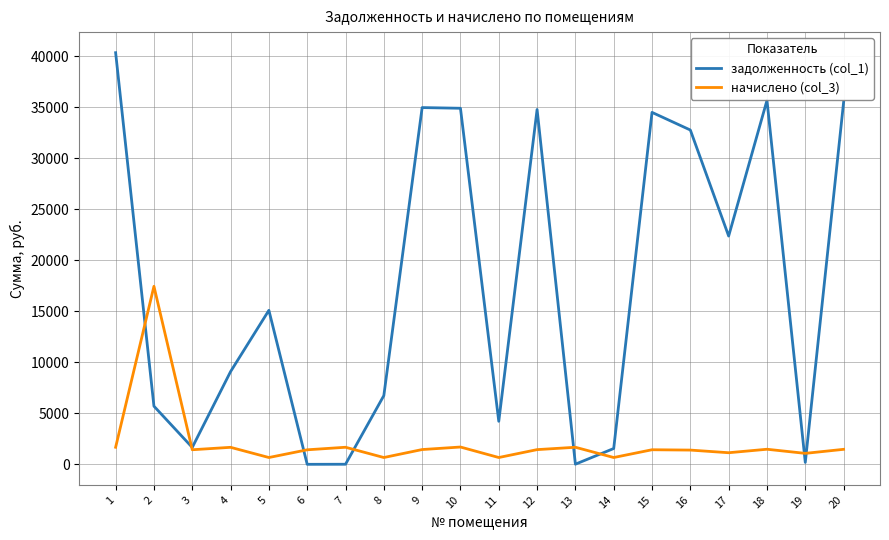

Which series ends up on top after the final intersection of начислено (col_3) and задолженность (col_1)?

задолженность (col_1)